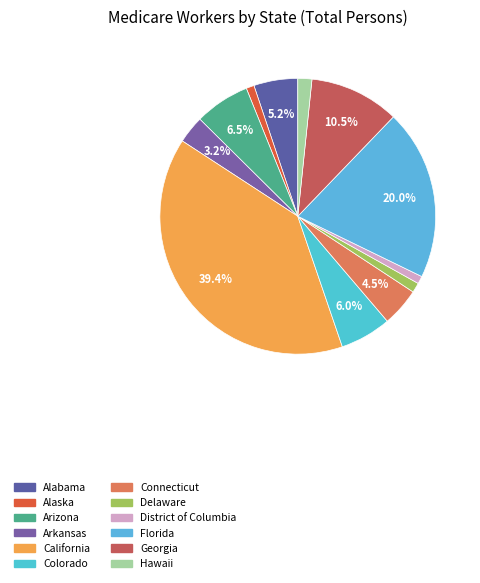

To the nearest percent, what is the average slice percentage?

8%